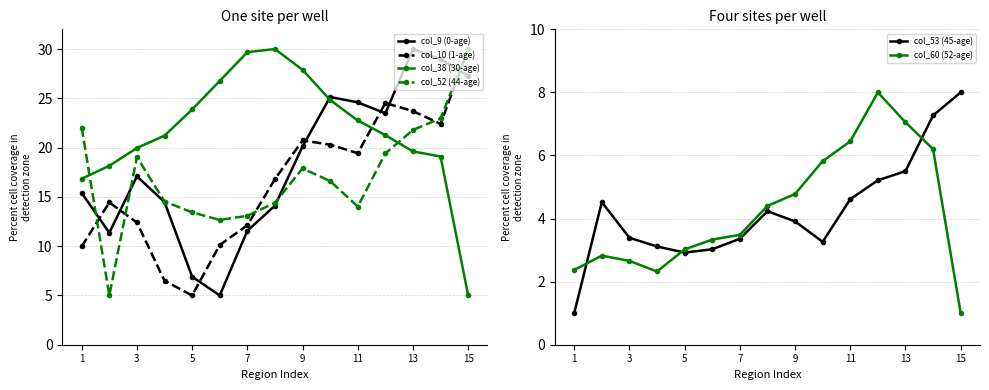

The value of col_9 (0-age) at 9 is 26.5. True or false?

False